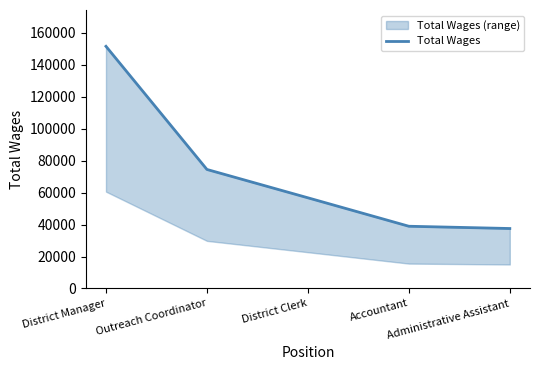

Rank the categories by value from highest to lowest.

District Manager, Outreach Coordinator, District Clerk, Accountant, Administrative Assistant